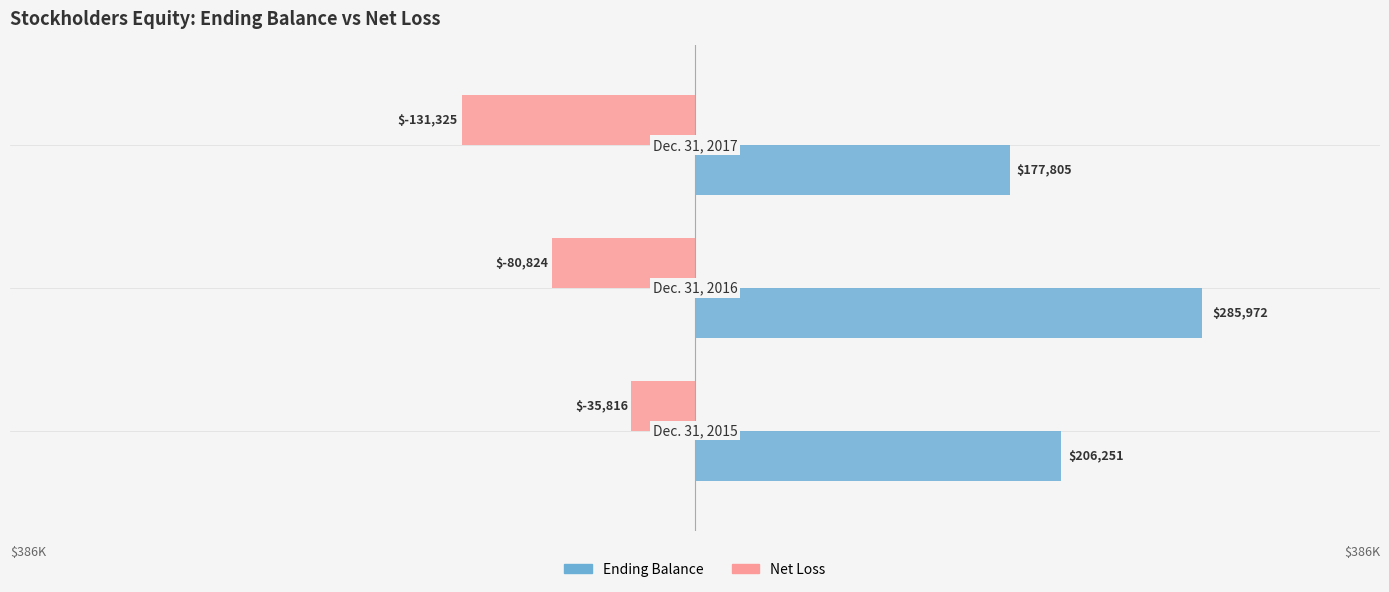

Rank the series by their average value, from lowest to highest.

Net Loss, Ending Balance